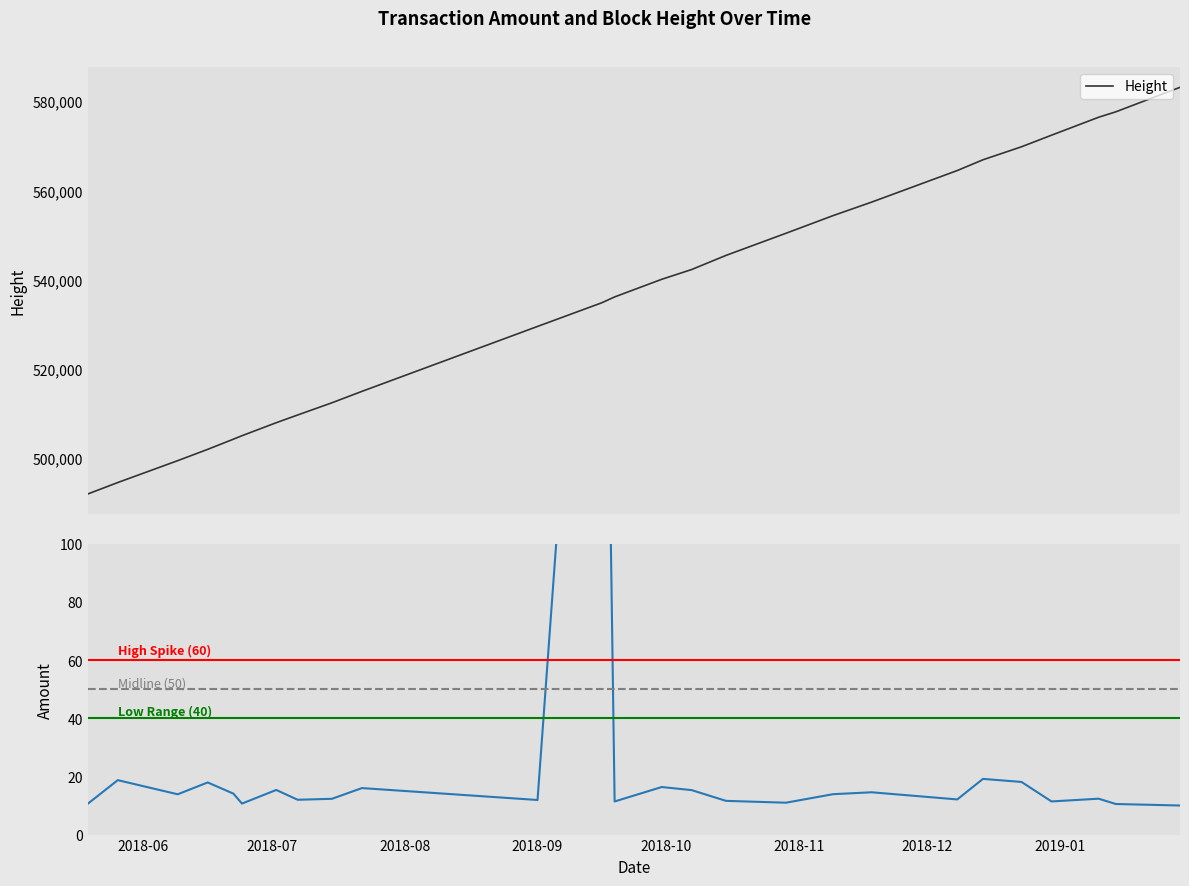

The value of Height at 2018-10 is 846624.0. True or false?

False